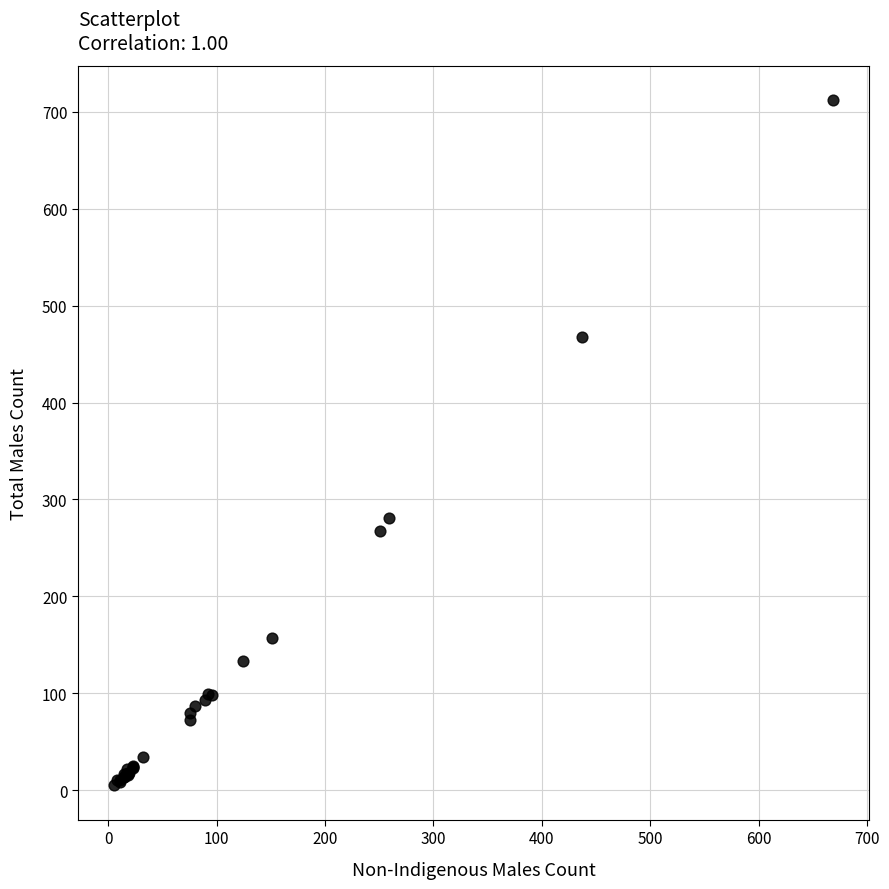

What Y value in the scatter plot is closest to 358?

281